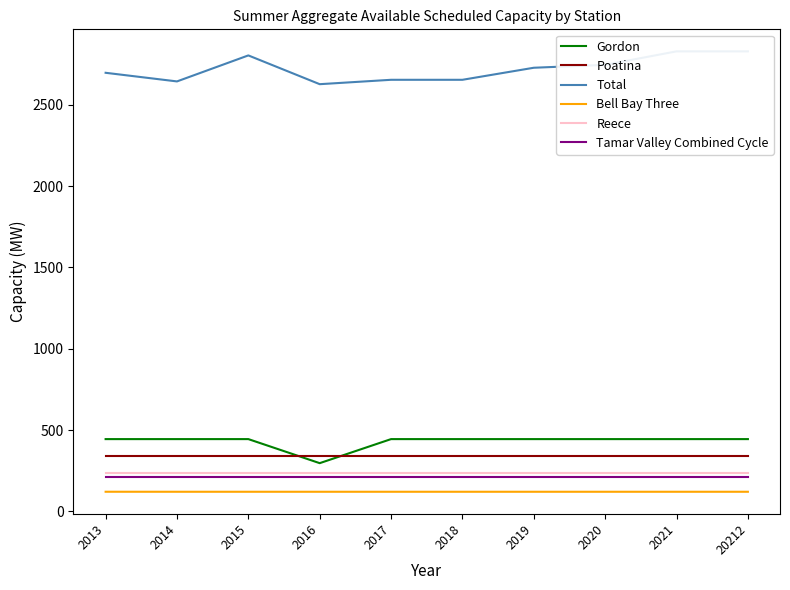

True or false: Total and Bell Bay Three intersect in this chart.

False